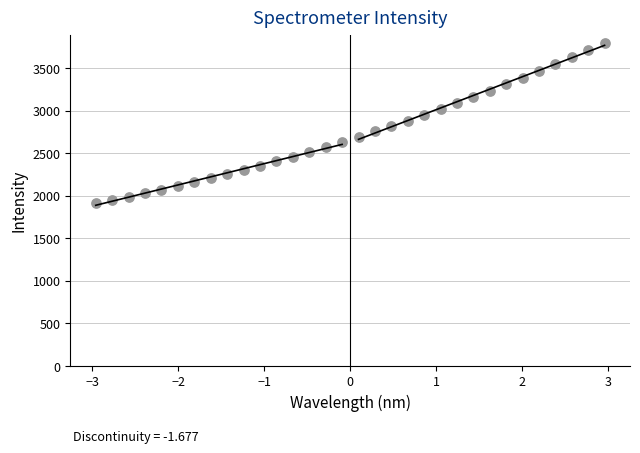

What is the range of X values (max minus min)?

5.9